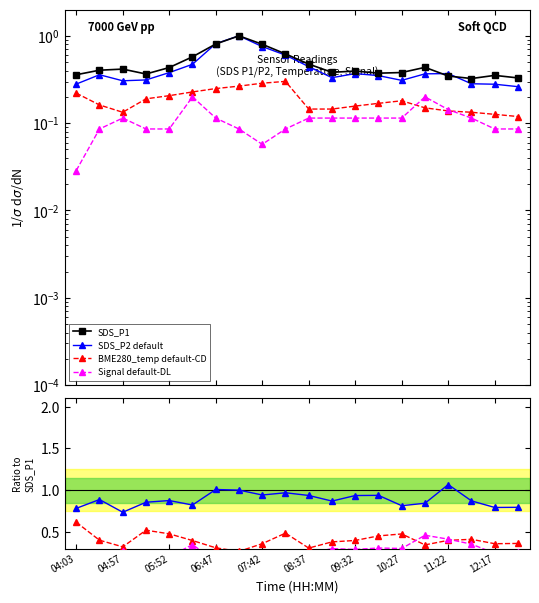

The value of SDS_P2 default at 05:52 is 1.2. True or false?

False